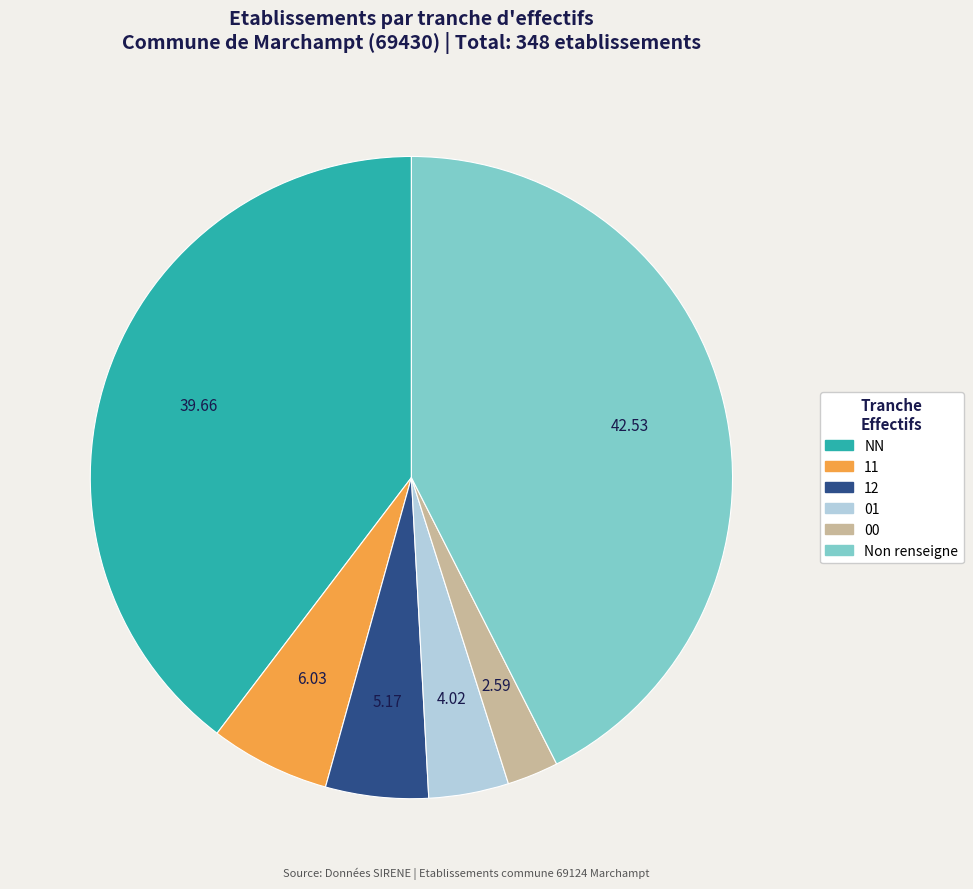

Is there any slice that represents more than half of the pie?

No